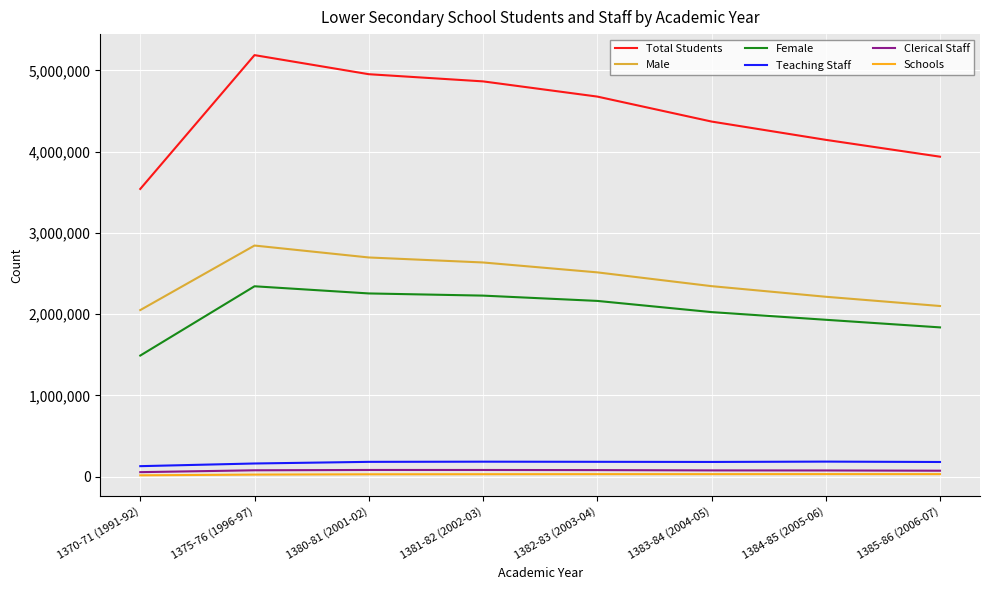

True or false: Total Students and Clerical Staff cross at least once.

False